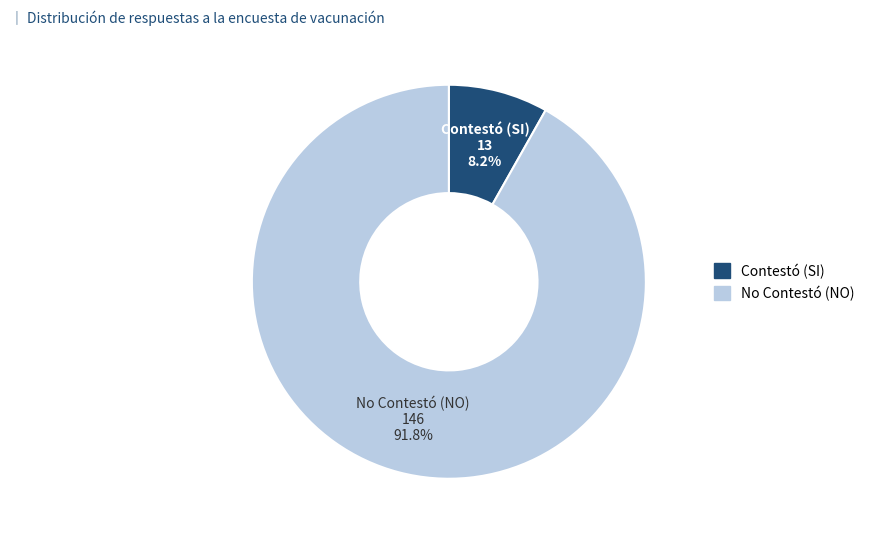

To the nearest percent, what is the difference between the largest and smallest slice percentages?

84%